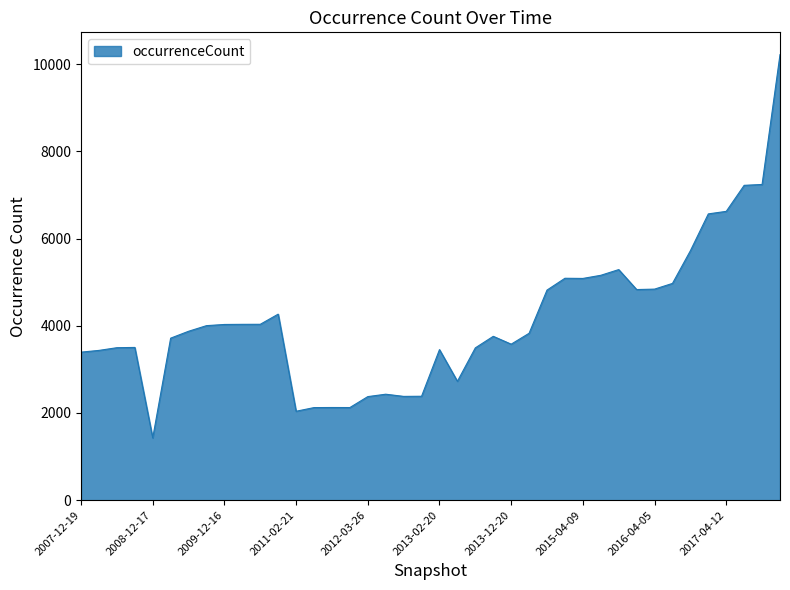

What is the difference between the maximum and minimum values?

8793